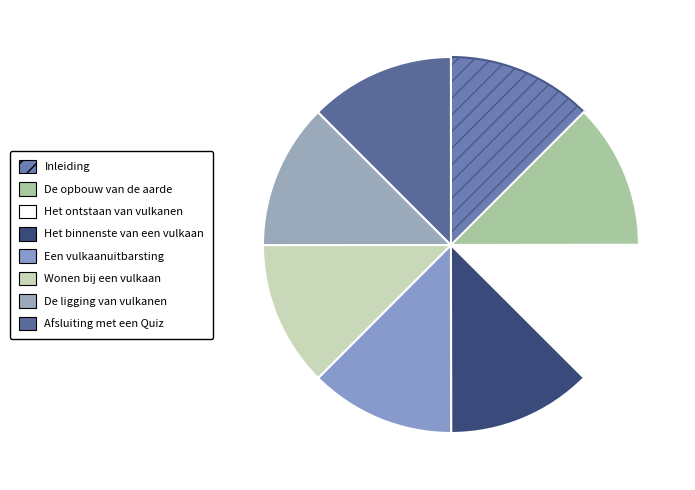

Count the number of slices in the pie.

8